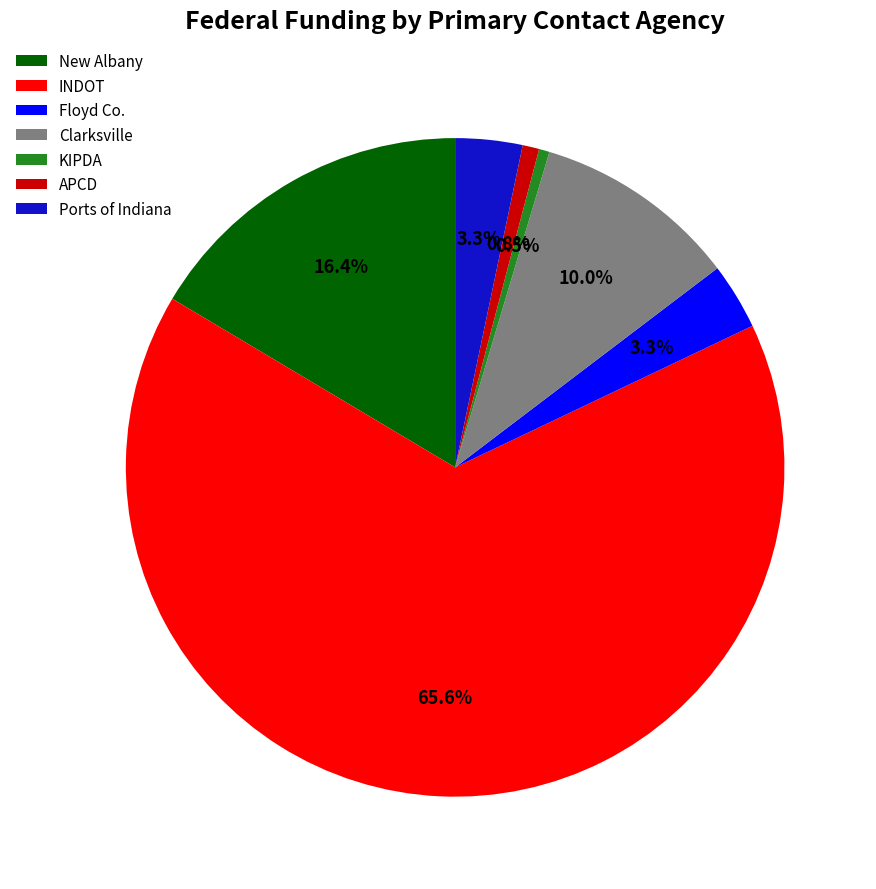

How many slices are in this pie chart?

7